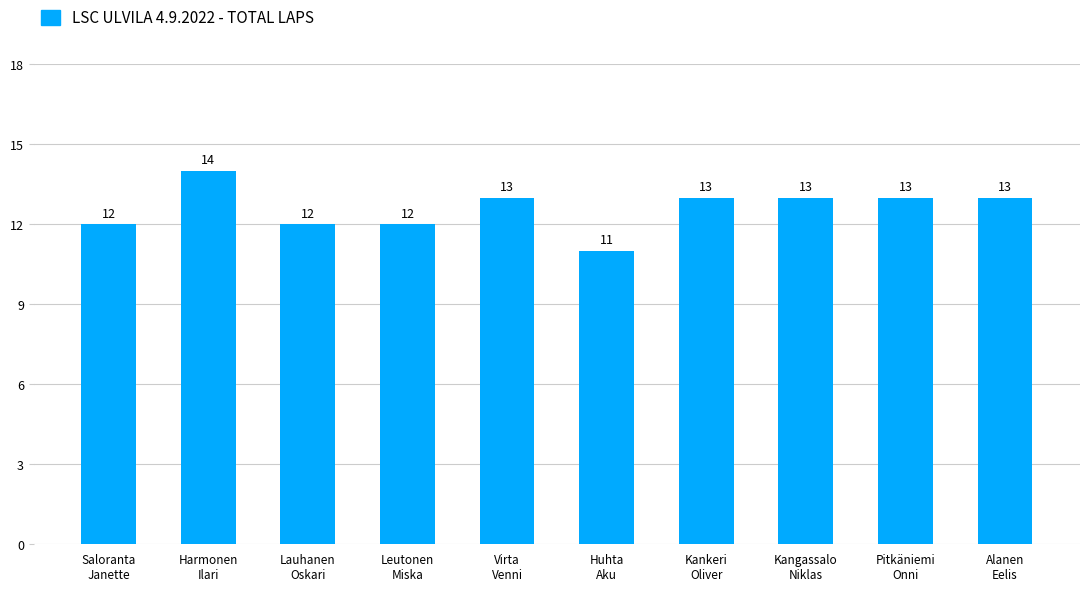

True or false: the data shows 8 at Kankeri
Oliver.

False